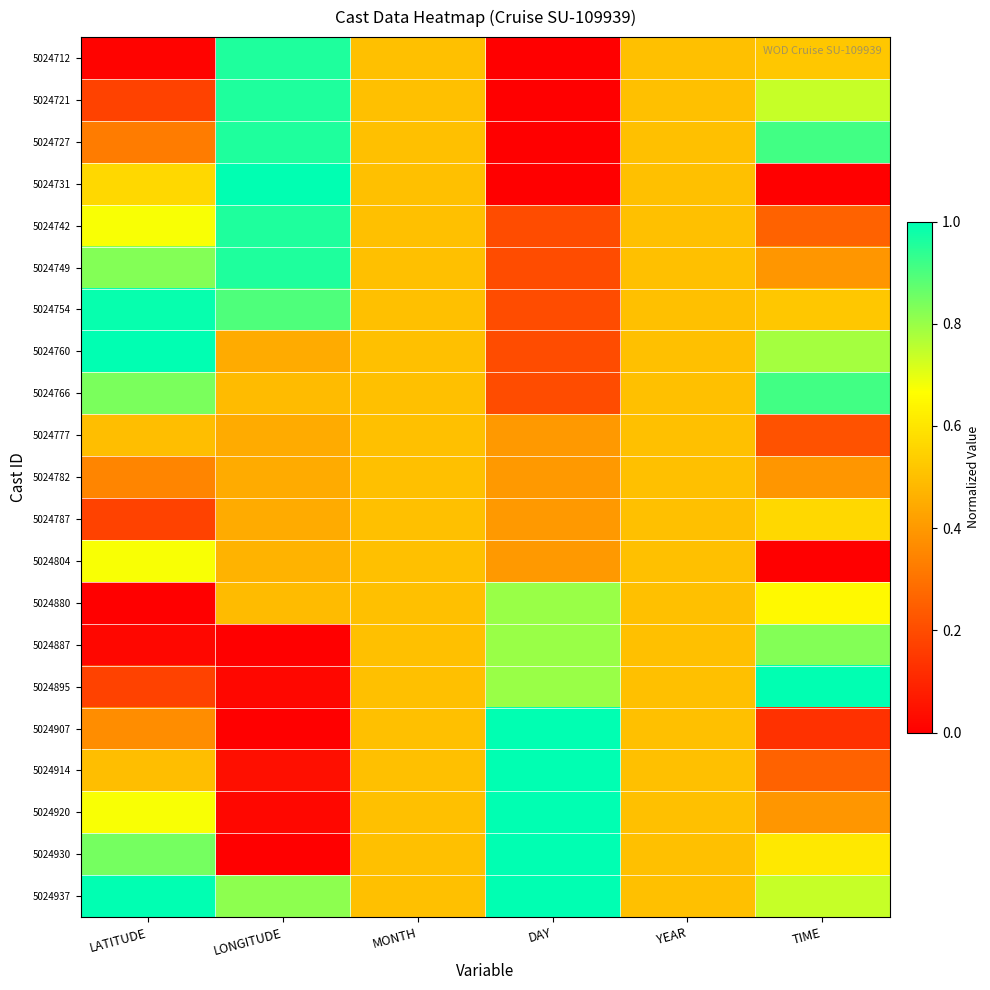

What is the spread (max minus min) of values at TIME?

1.0